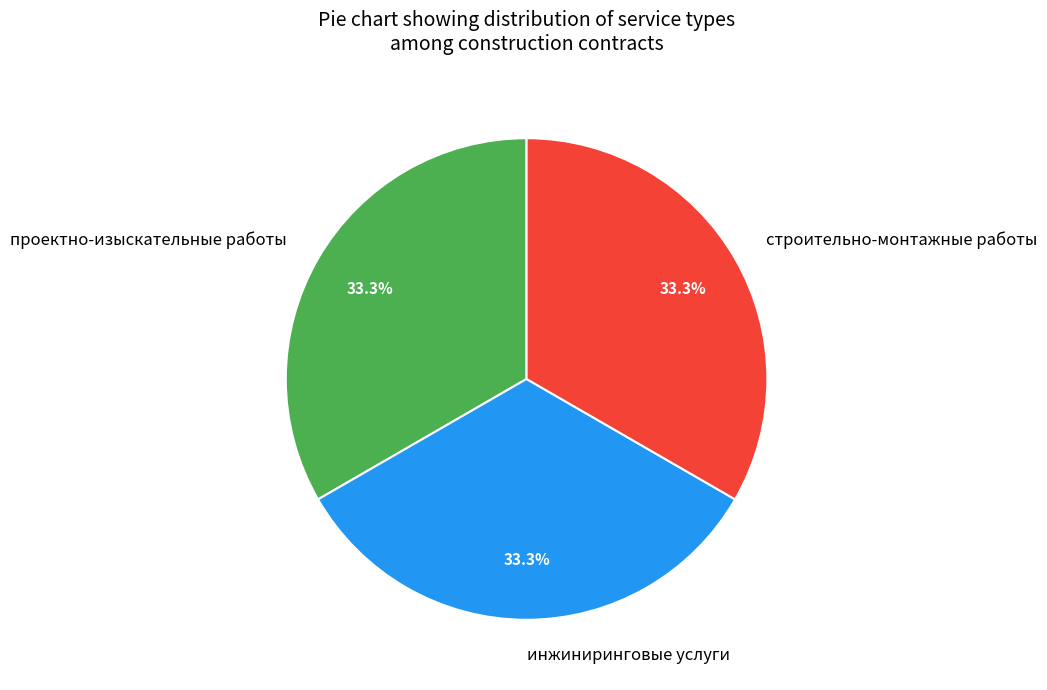

Does any single category account for the majority?

No